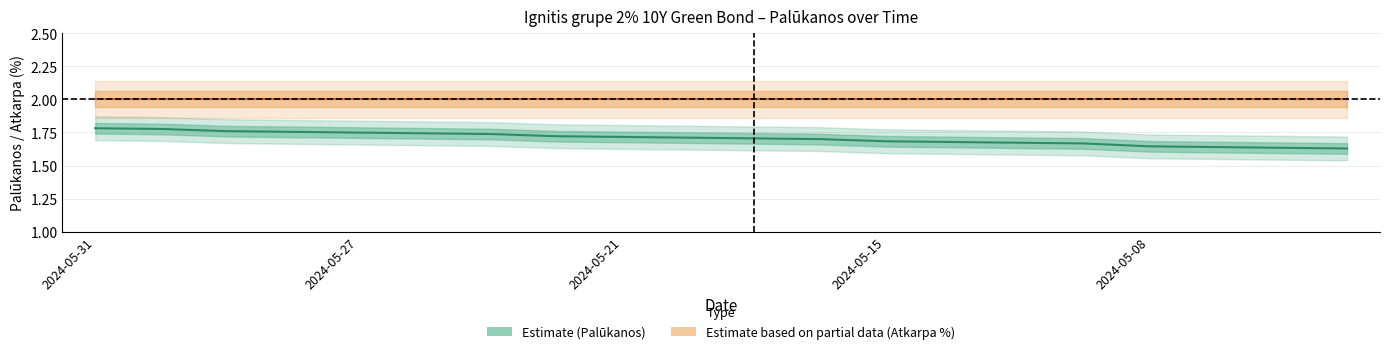

True or false: the data has more than 1 interior local peaks.

False